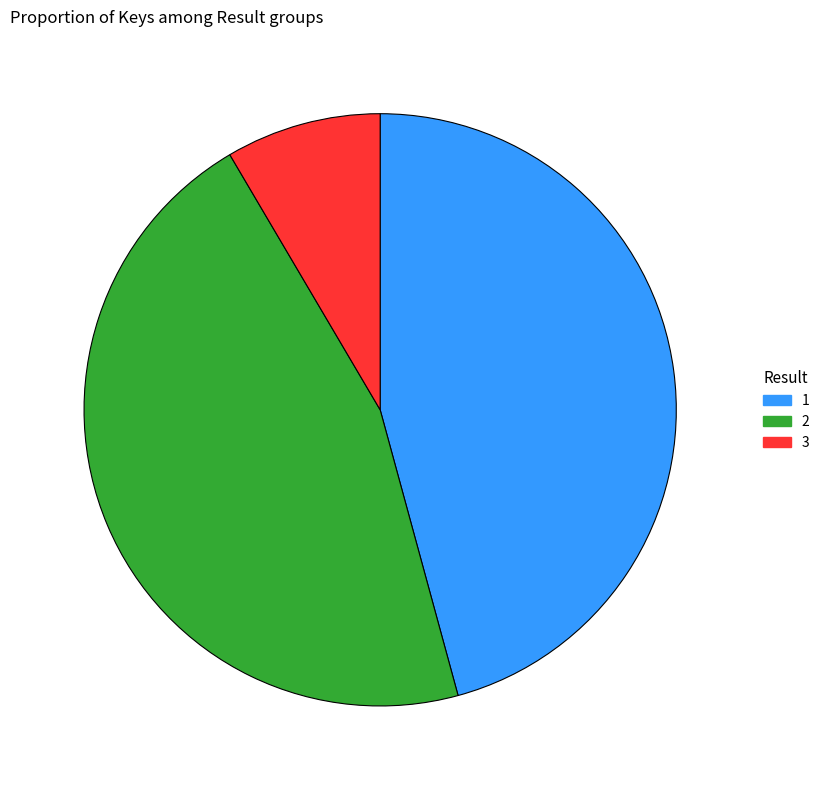

Does 1 represent more than half of the total?

No